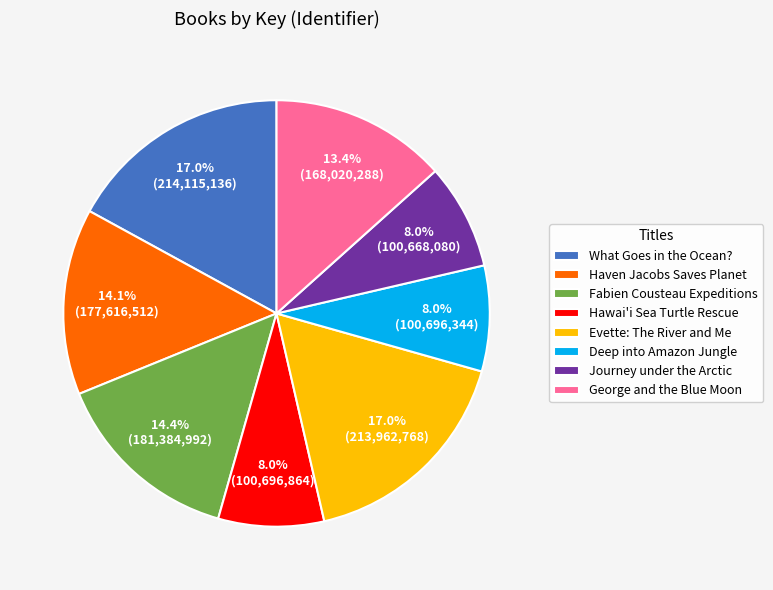

Is there any slice that represents more than half of the pie?

No